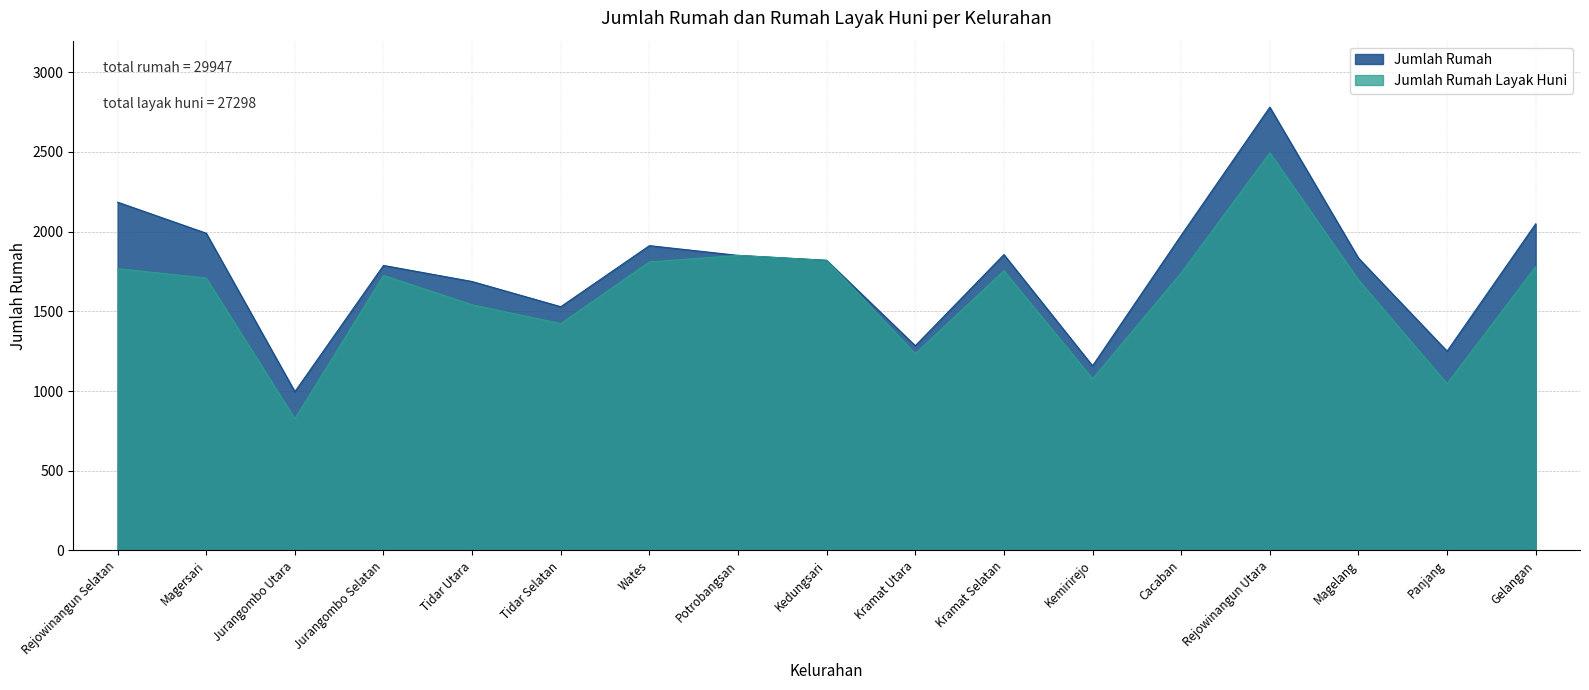

At how many categories does at least one series exceed 1882?

6